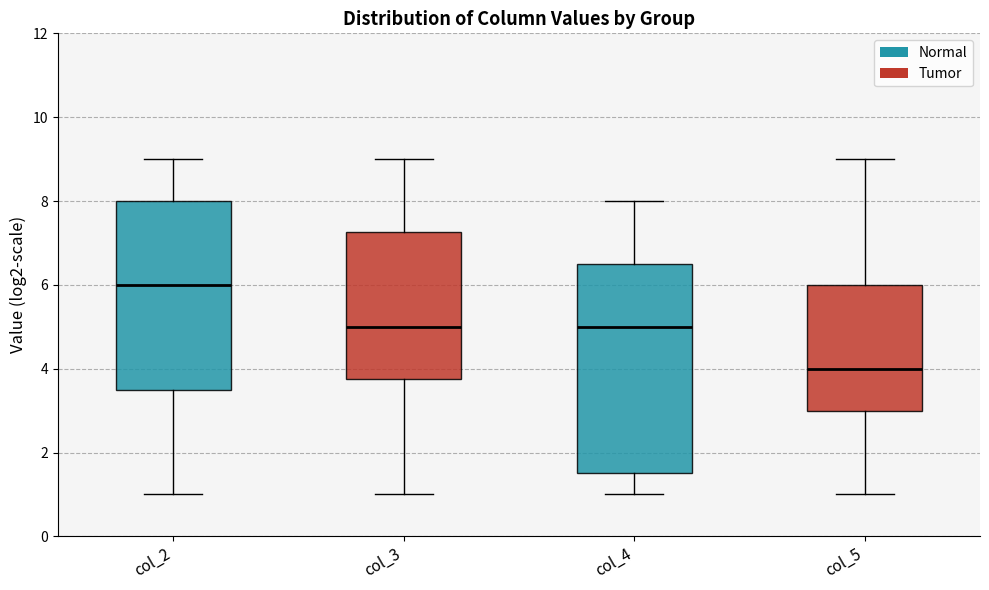

Where is the upper edge of the box for col_2 on the y-axis? The values are not printed on the chart, so give them approximately, as read against the axis.

8.0